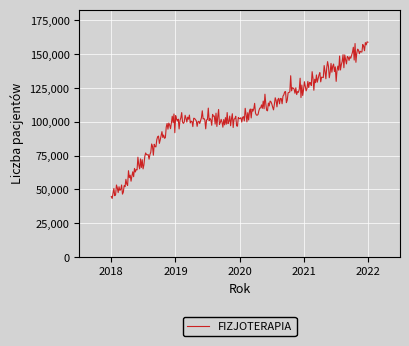

What is the difference between the maximum and minimum values?

115783.4